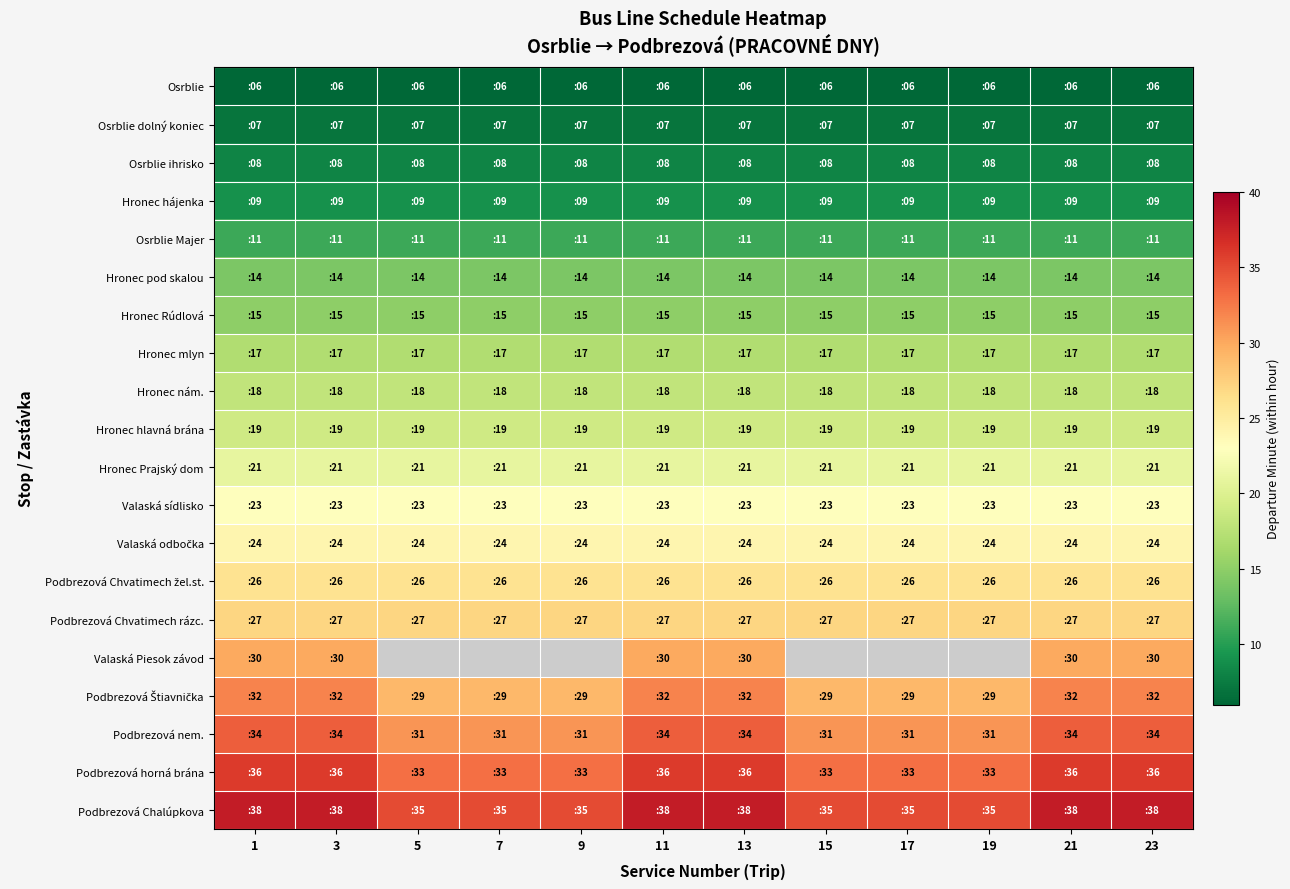

What is the difference between the second highest and second lowest values in the Podbrezová horná brána series?

3.0